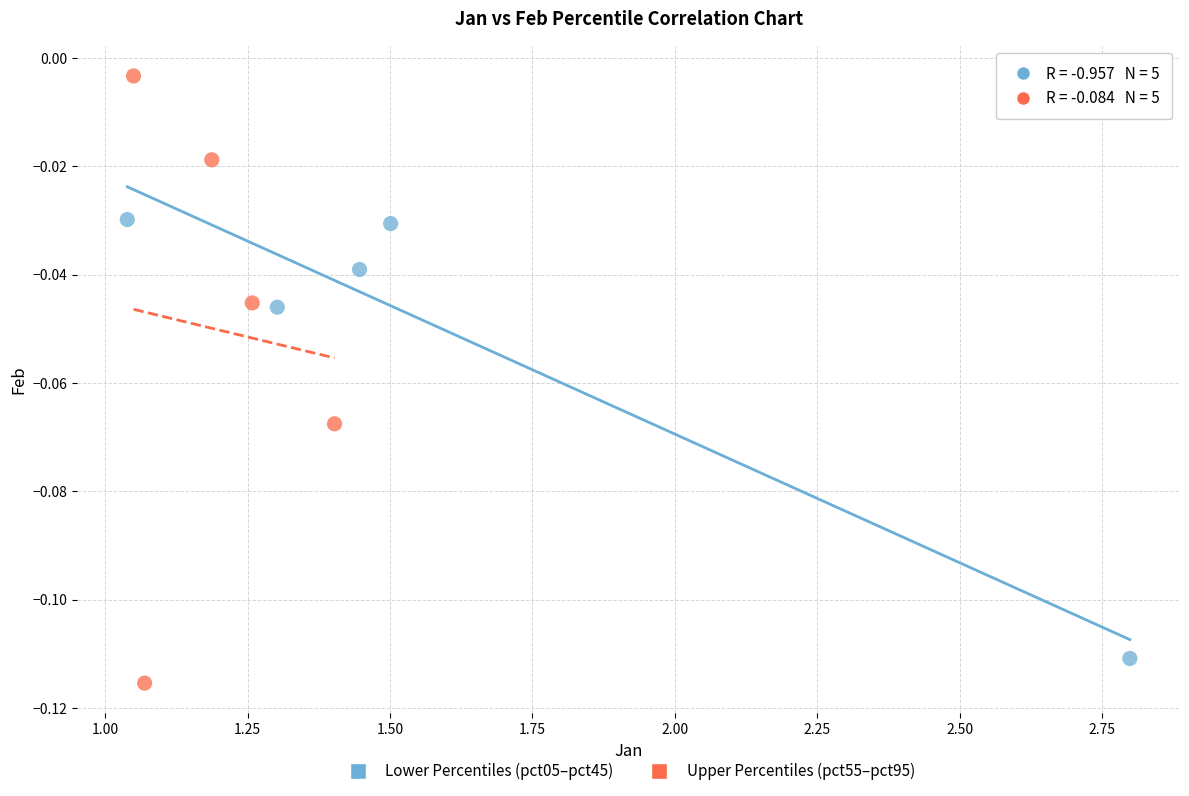

Which series contains the highest Y value?

Upper Percentiles (pct55–pct95)